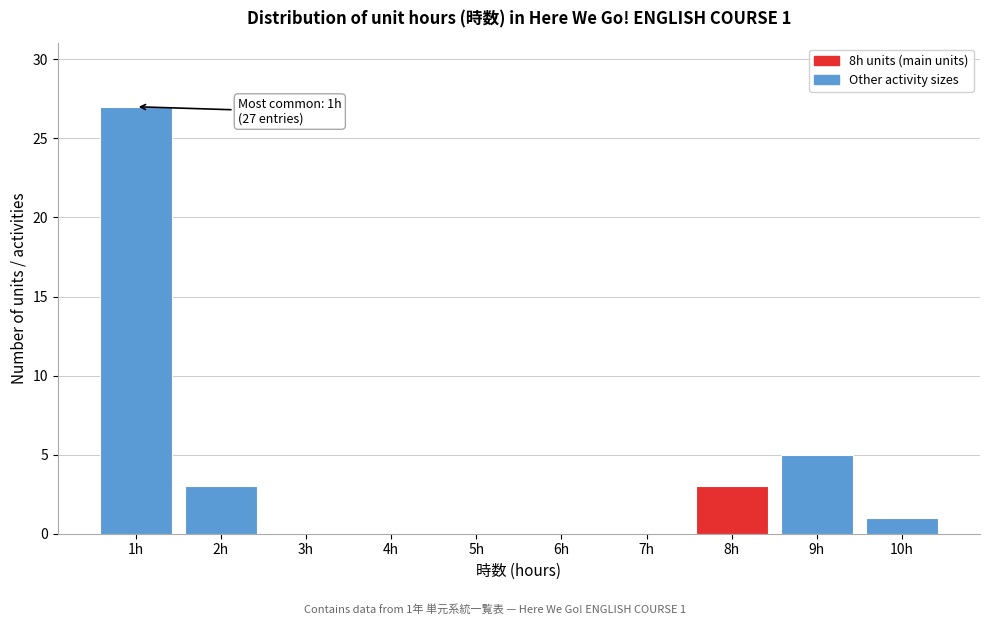

Over which range of the x-axis is the bar tallest?

0.5 to 1.5